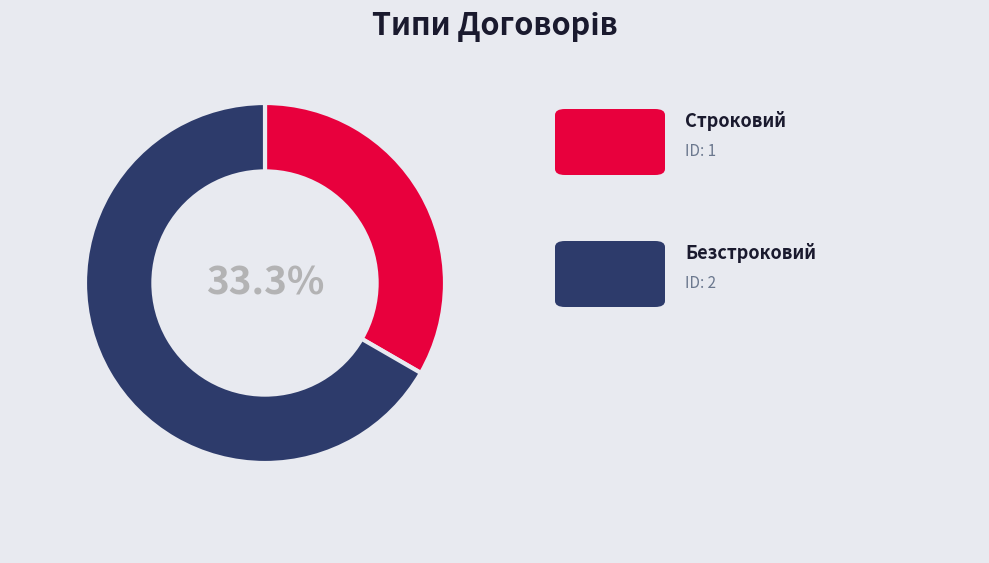

Is there a majority slice in this chart?

Yes